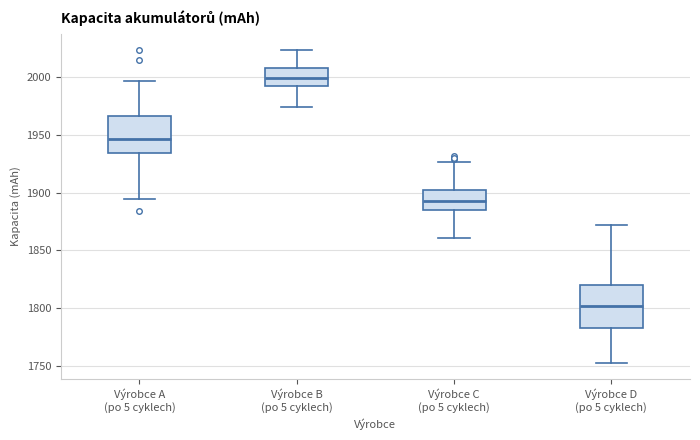

Reading left to right, transcribe this box plot: for each box, give where its median line is, the range the box spans, and where its two whiskers end, as read against the y-axis. The values are not printed on the chart, so give them approximately, as read against the axis.

Výrobce A (po 5 cyklech): median 1945, box 1935 to 1965, whiskers 1895 to 1995
Výrobce B (po 5 cyklech): median 2000, box 1990 to 2010, whiskers 1975 to 2025
Výrobce C (po 5 cyklech): median 1895, box 1885 to 1900, whiskers 1860 to 1925
Výrobce D (po 5 cyklech): median 1800, box 1785 to 1820, whiskers 1750 to 1870